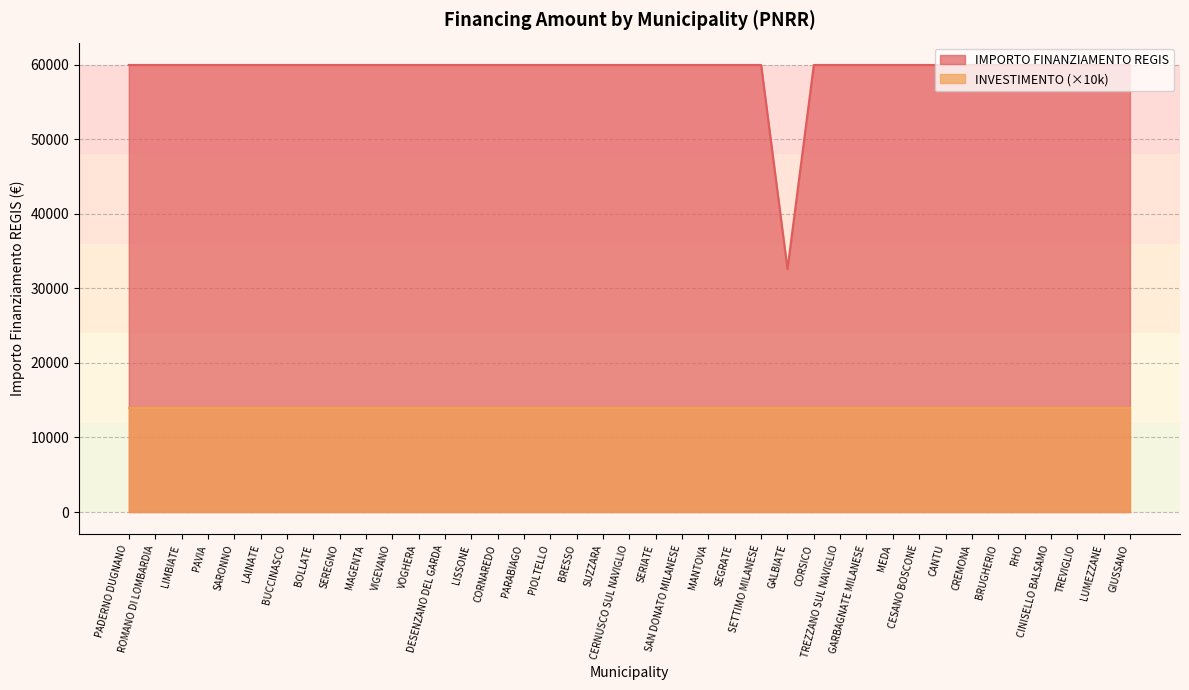

The chart shows a value of 59966 at LAINATE. True or false?

True